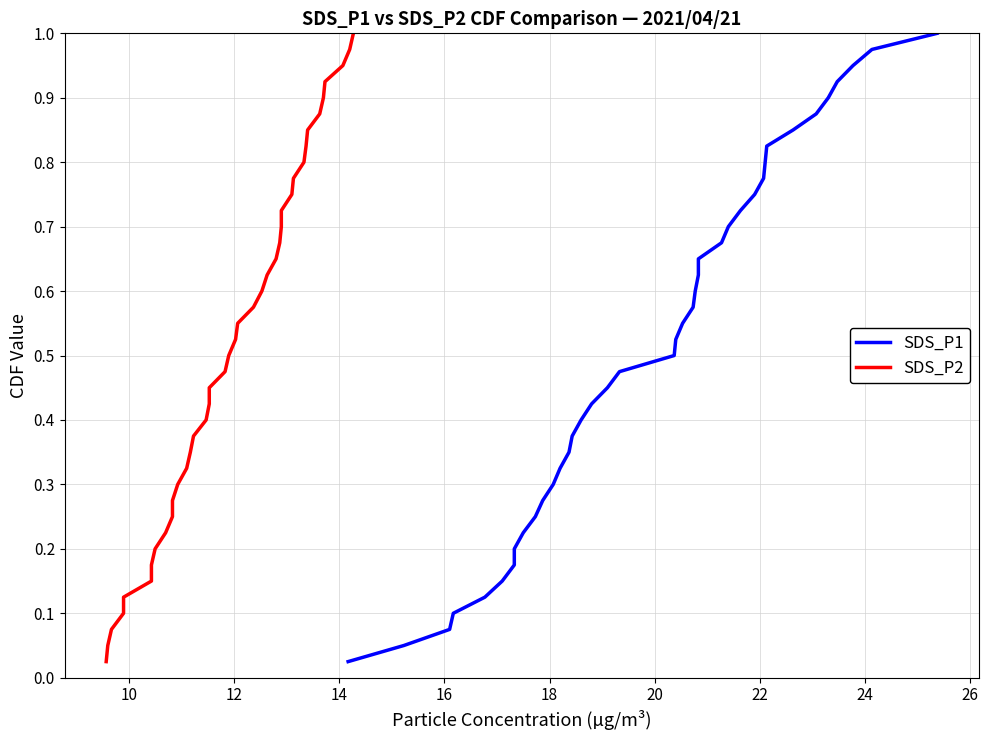

Reading left to right, what are all the values shown in this chart?

SDS_P1: 0.0	0.1	0.1	0.1	0.1	0.1	0.2	0.2	0.2	0.2	0.3	0.3	0.3	0.3	0.4	0.4	0.4	0.5	0.5	0.5	0.5	0.6	0.6	0.6	0.6	0.7	0.7	0.7	0.7	0.8	0.8	0.8	0.8	0.8	0.9	0.9	0.9	0.9	1.0	1.0
SDS_P2: 0.0	0.1	0.1	0.1	0.1	0.1	0.2	0.2	0.2	0.2	0.3	0.3	0.3	0.3	0.4	0.4	0.4	0.5	0.5	0.5	0.5	0.6	0.6	0.6	0.6	0.7	0.7	0.7	0.7	0.8	0.8	0.8	0.8	0.8	0.9	0.9	0.9	0.9	1.0	1.0